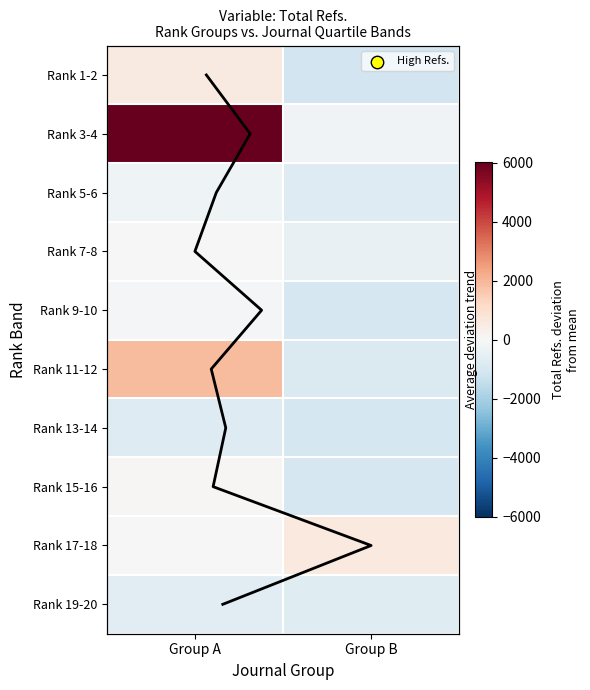

At which category does the chart reach its minimum across all series?

Group B